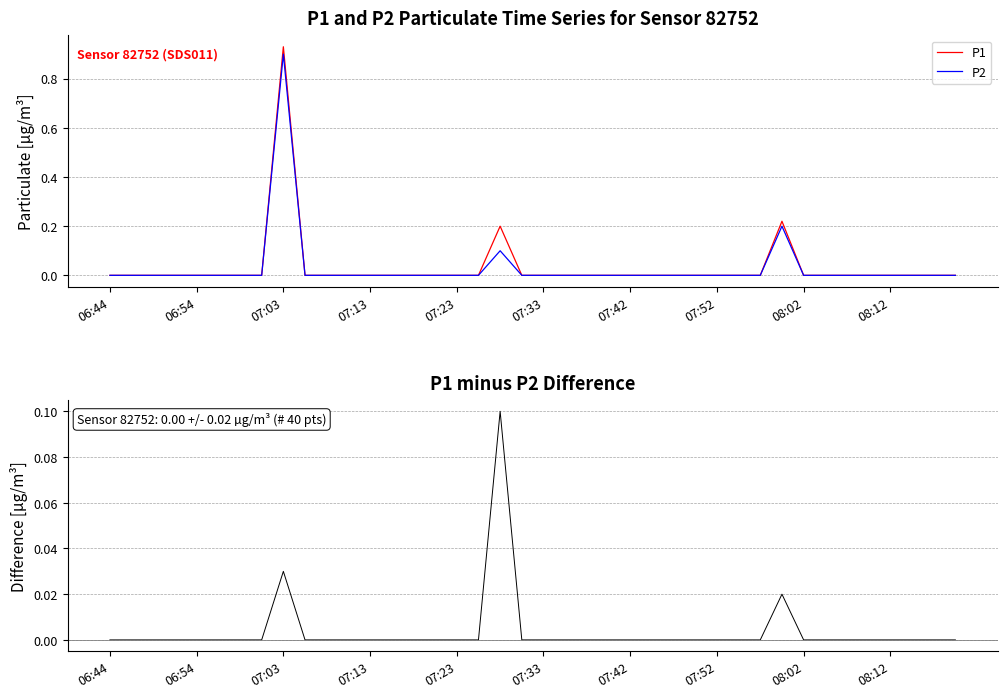

What is the sum of all P1 - P2 values?

0.2